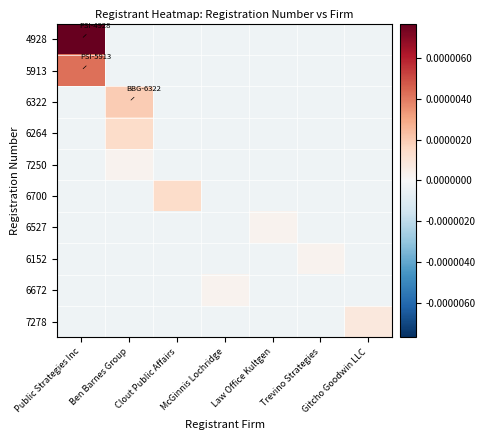

At how many categories does at least one series exceed 0?

7